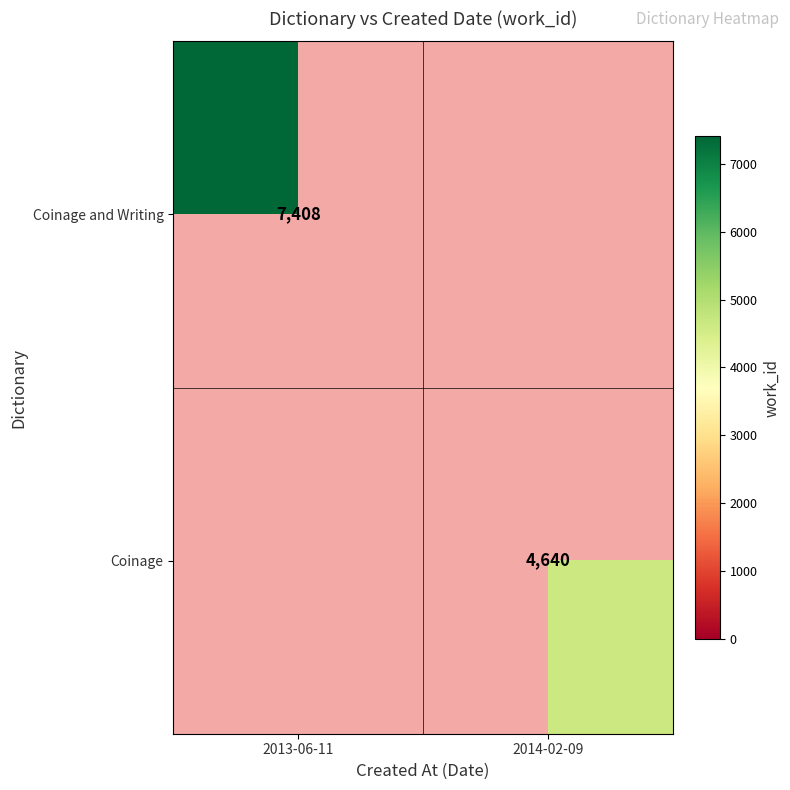

At how many categories does at least one series exceed 6959?

1